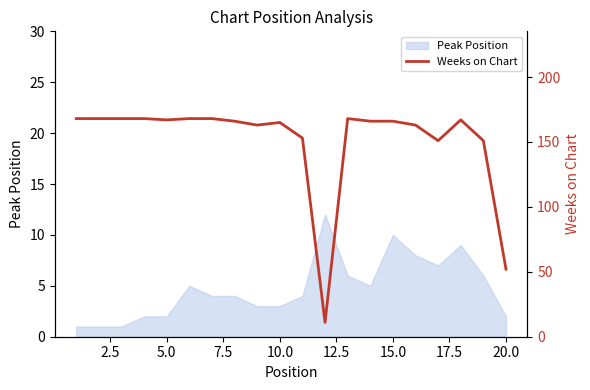

What is the maximum value for Peak Position?

12